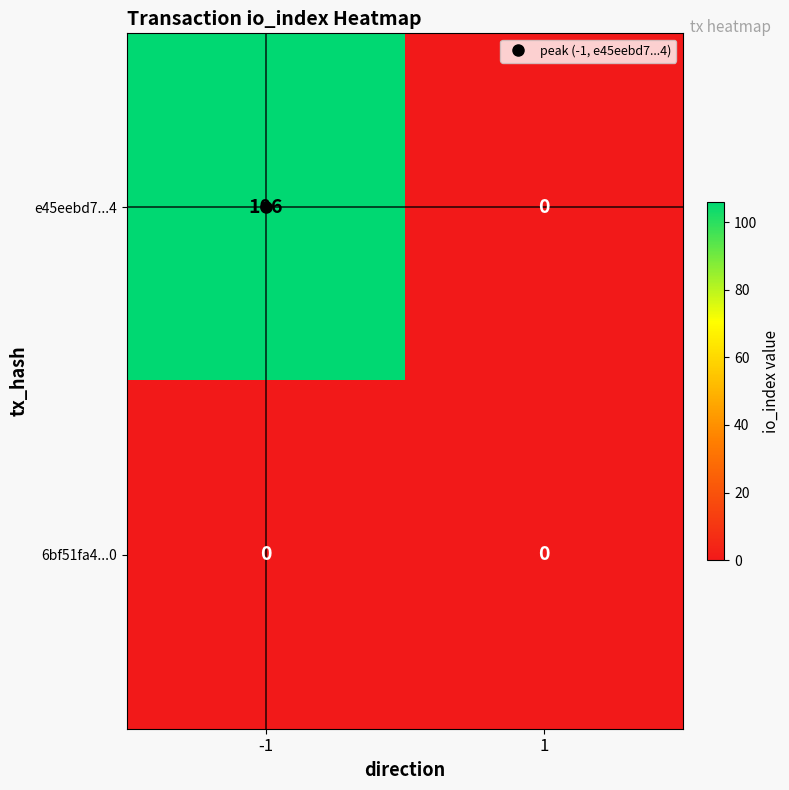

What is the greatest value displayed?

106